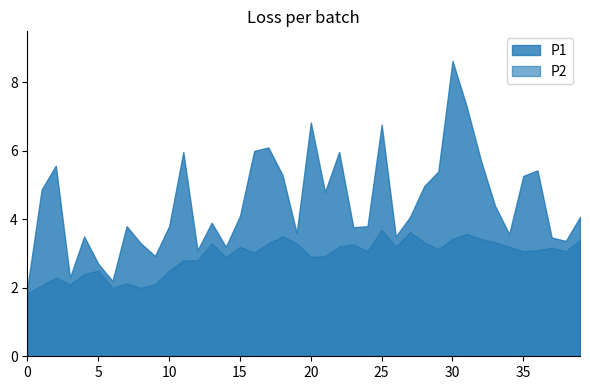

True or false: P2 and P1 intersect in this chart.

False